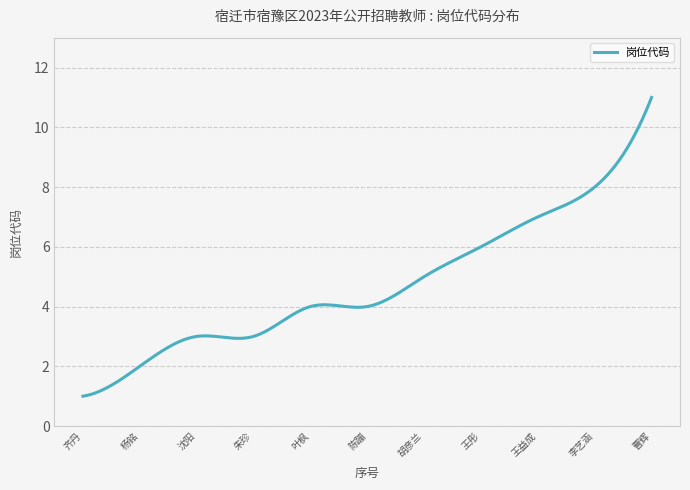

What is the difference between the second highest and minimum values?

9.8